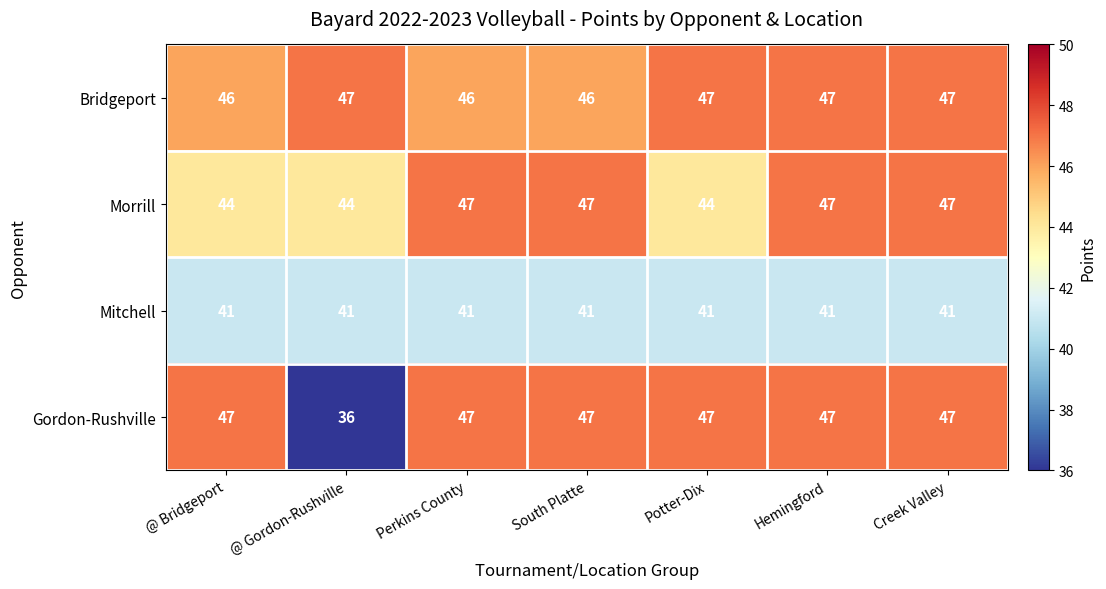

Which series changed the most between South Platte and Creek Valley?

Bridgeport